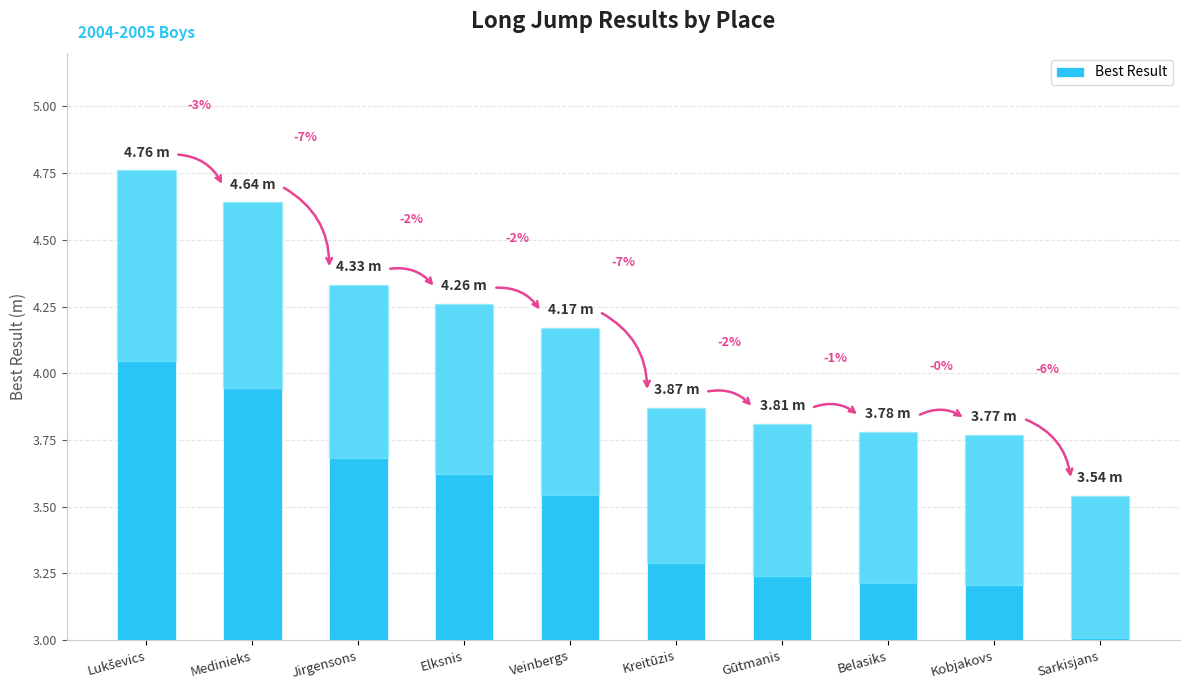

Does the chart contain any negative values?

No